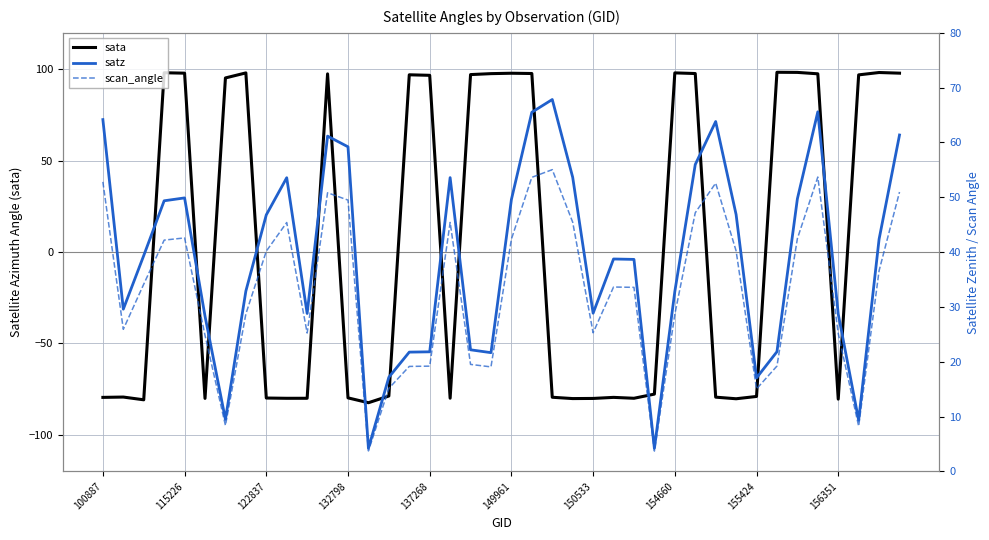

What is the sum of all scan_angle values?

1324.8